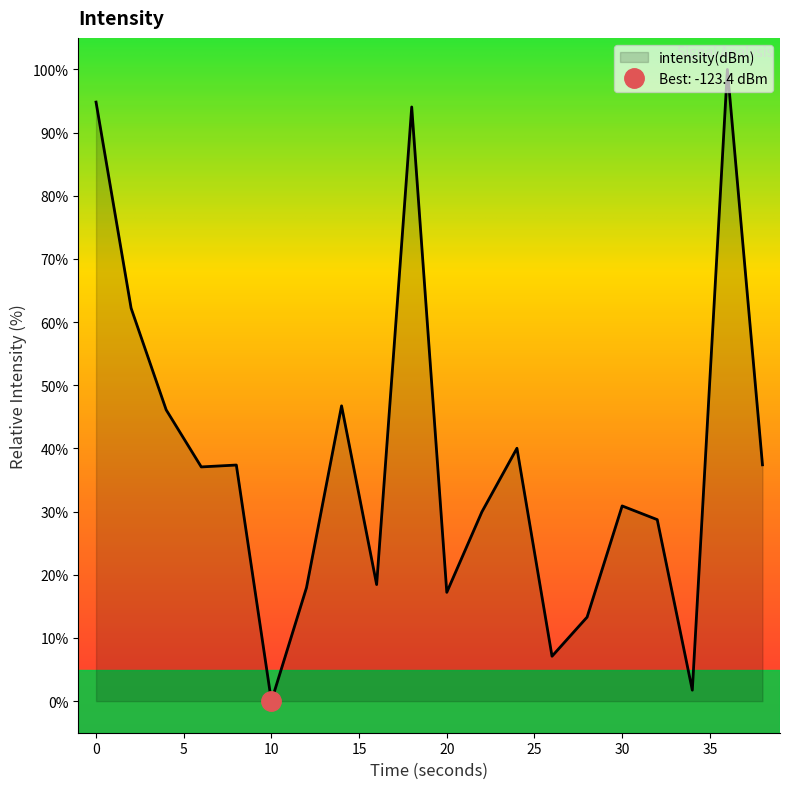

How many lines are shown in the chart?

1